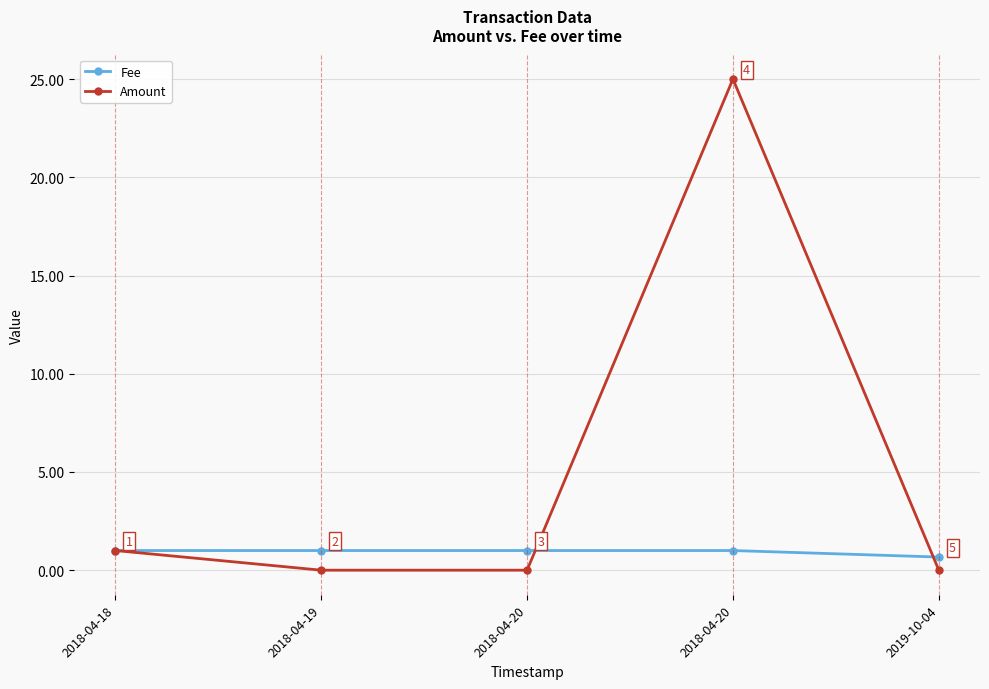

What is the maximum value shown in the chart?

25.0